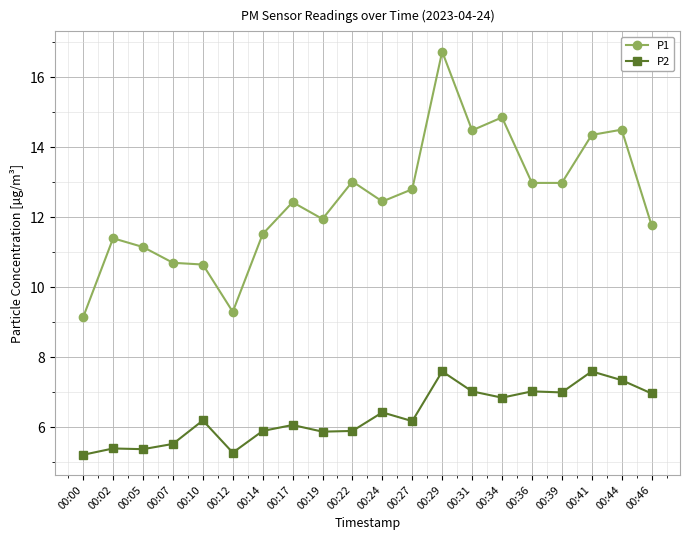

True or false: P2 has more than 1 points higher than both neighbors.

True